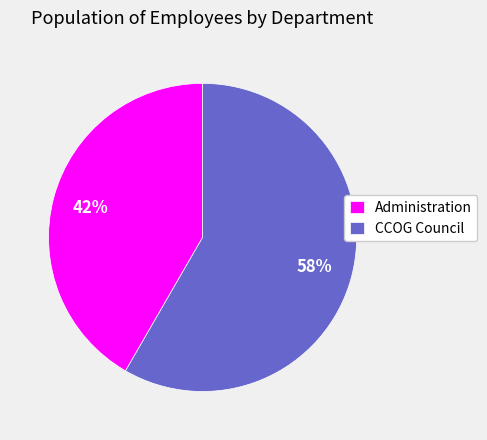

Between Administration and CCOG Council, which is larger?

CCOG Council